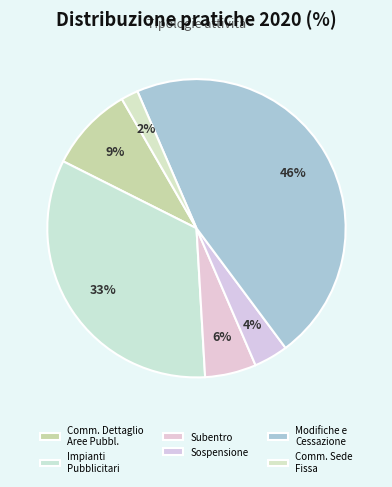

Is there any slice that represents more than half of the pie?

No